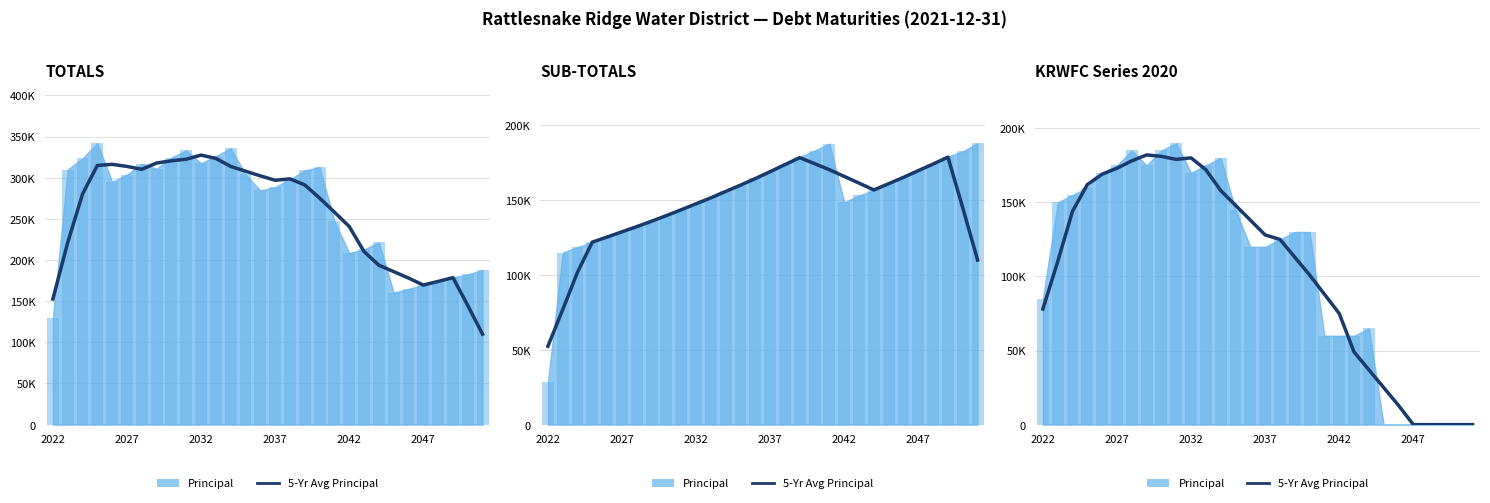

How many bars are there in total?

30